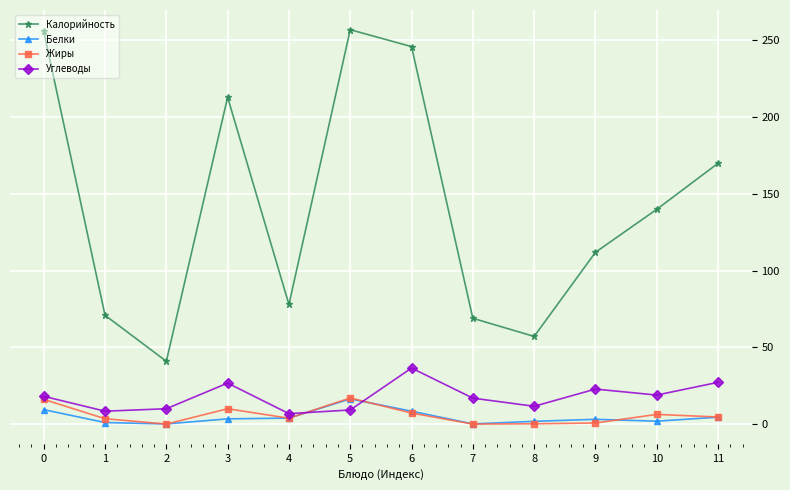

Between 6 and 10, which series saw the biggest shift?

Калорийность